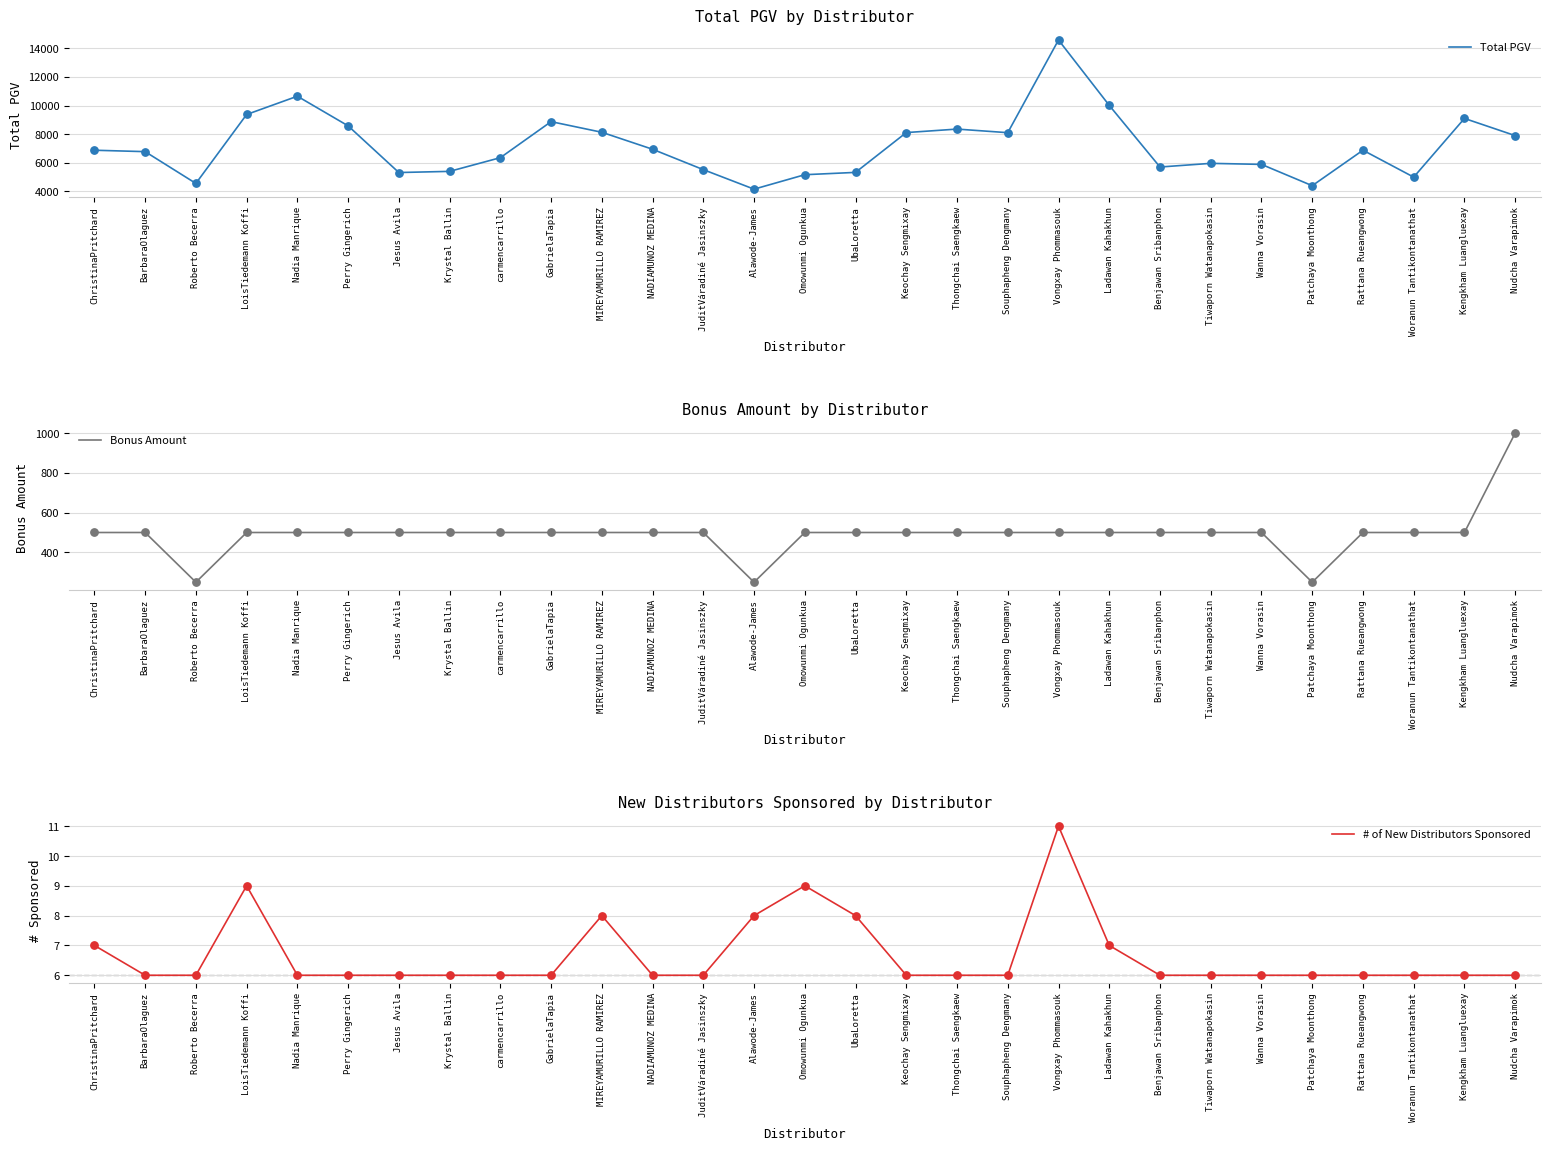

Which series has the largest Y range (max minus min)?

Total PGV